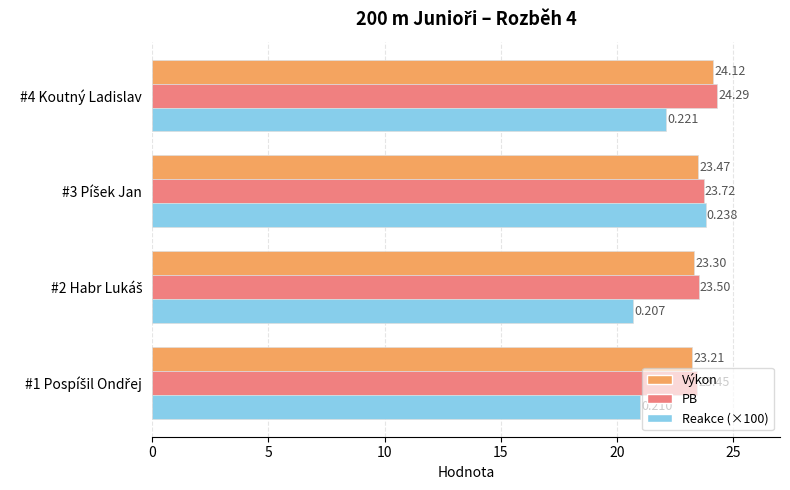

Which series has the largest total across all categories?

PB